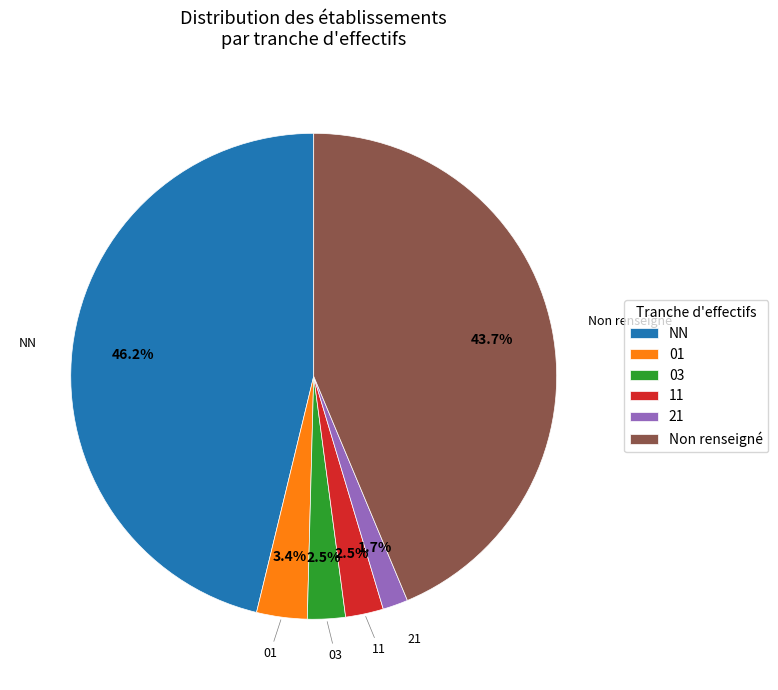

Approximately how many times larger is the value at Non renseigné compared to NN?

0.9